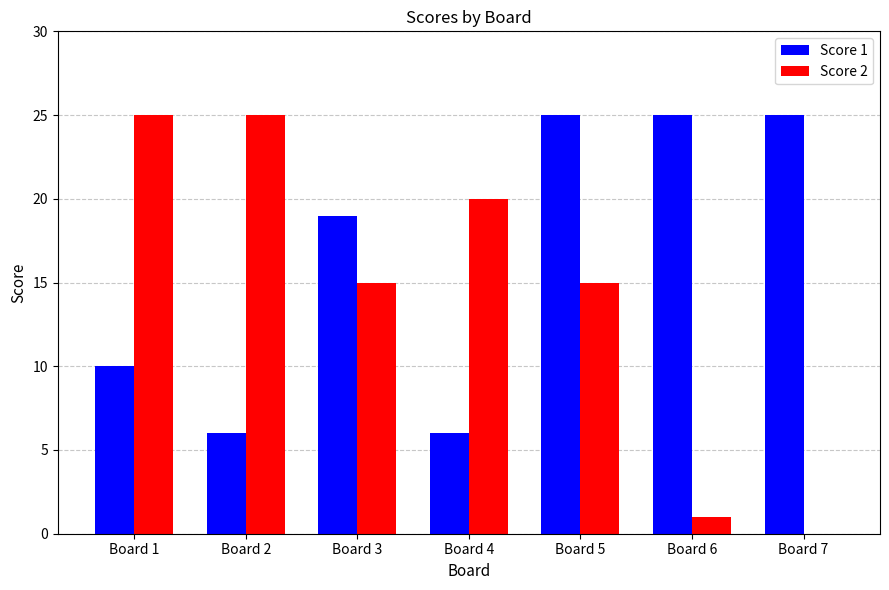

What are all the series names shown in the legend?

Score 1, Score 2